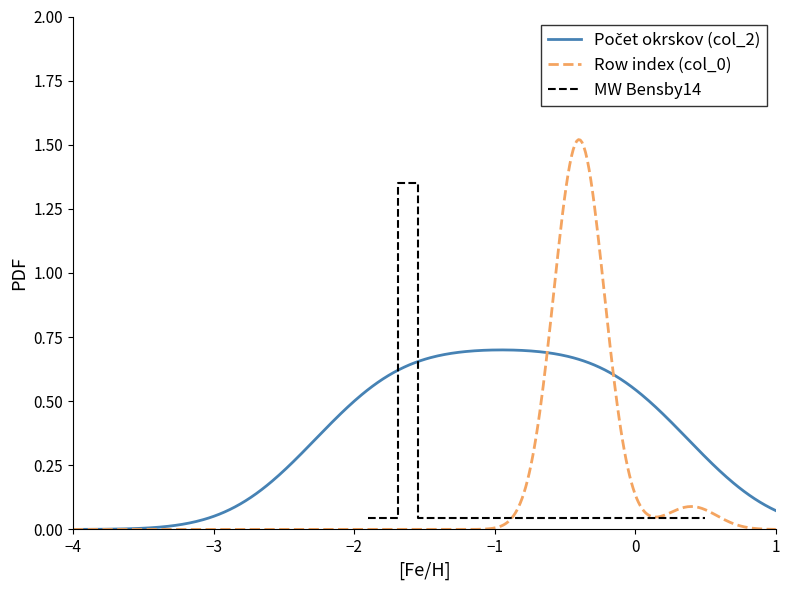

How many interior local peaks (higher than both neighbors) does the data have?

1